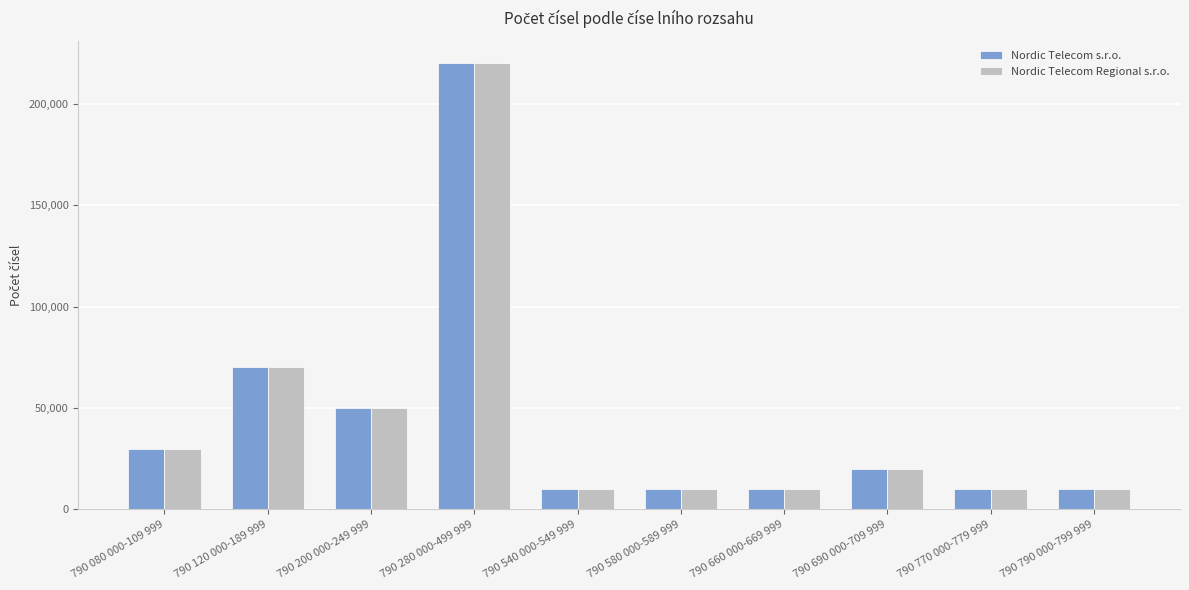

What is the value of the Nordic Telecom s.r.o. bar at the 6th from the left?

10000